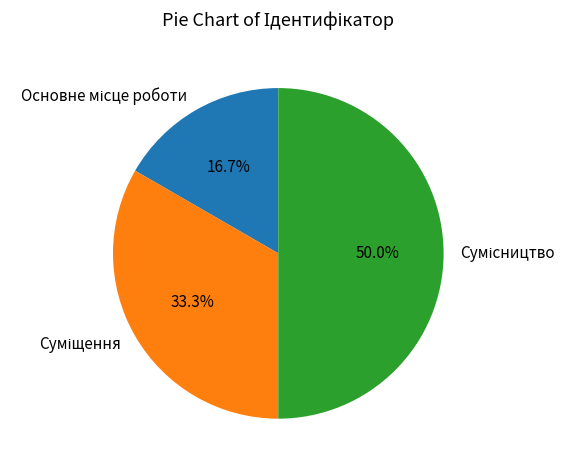

Which category has the smallest portion of the pie?

Основне місце роботи